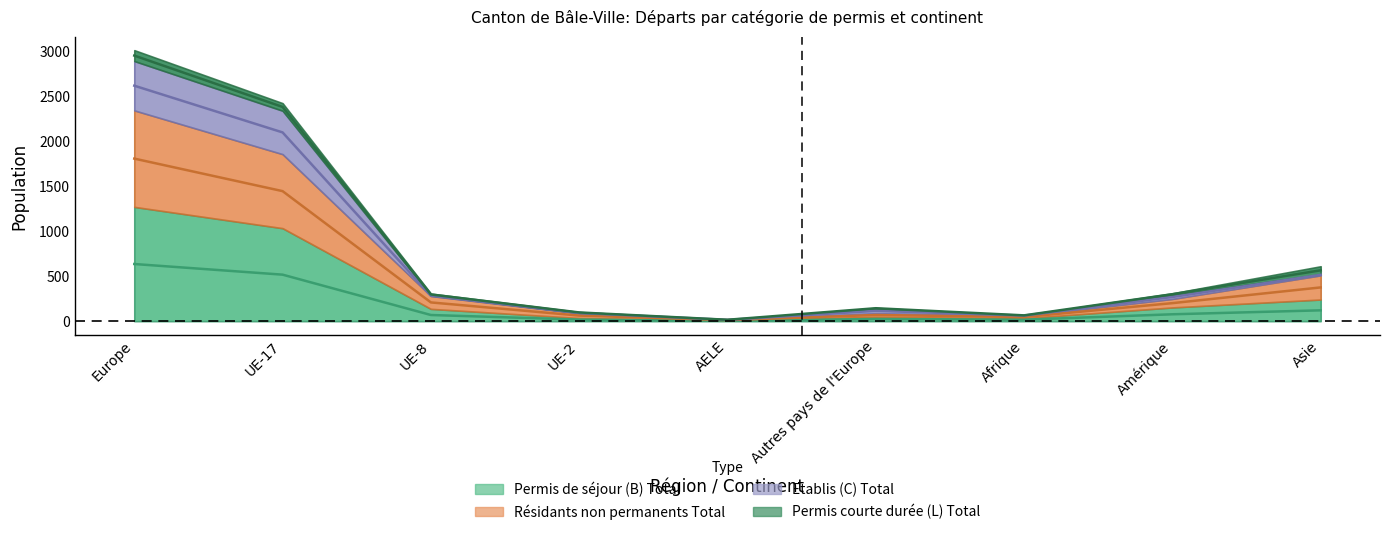

Is it true that Etablis (C) Total equals 2384.0 at UE-17?

True